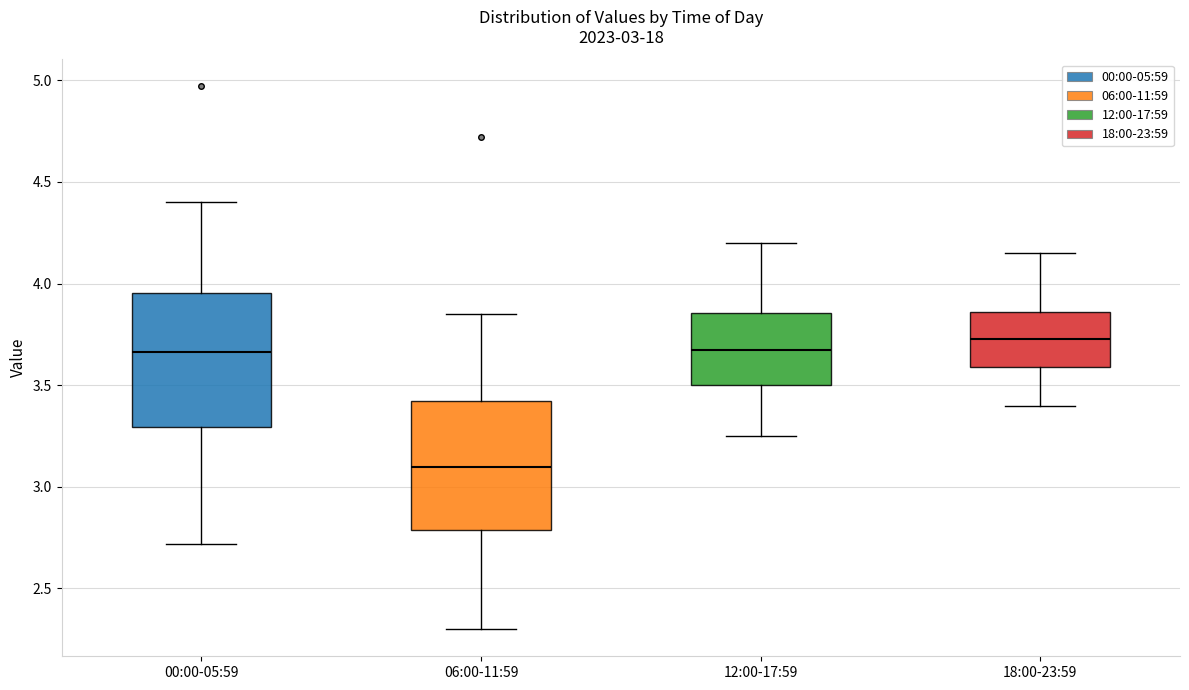

Where is the lower edge of the box for 18:00-23:59 on the y-axis? The values are not printed on the chart, so give them approximately, as read against the axis.

3.60